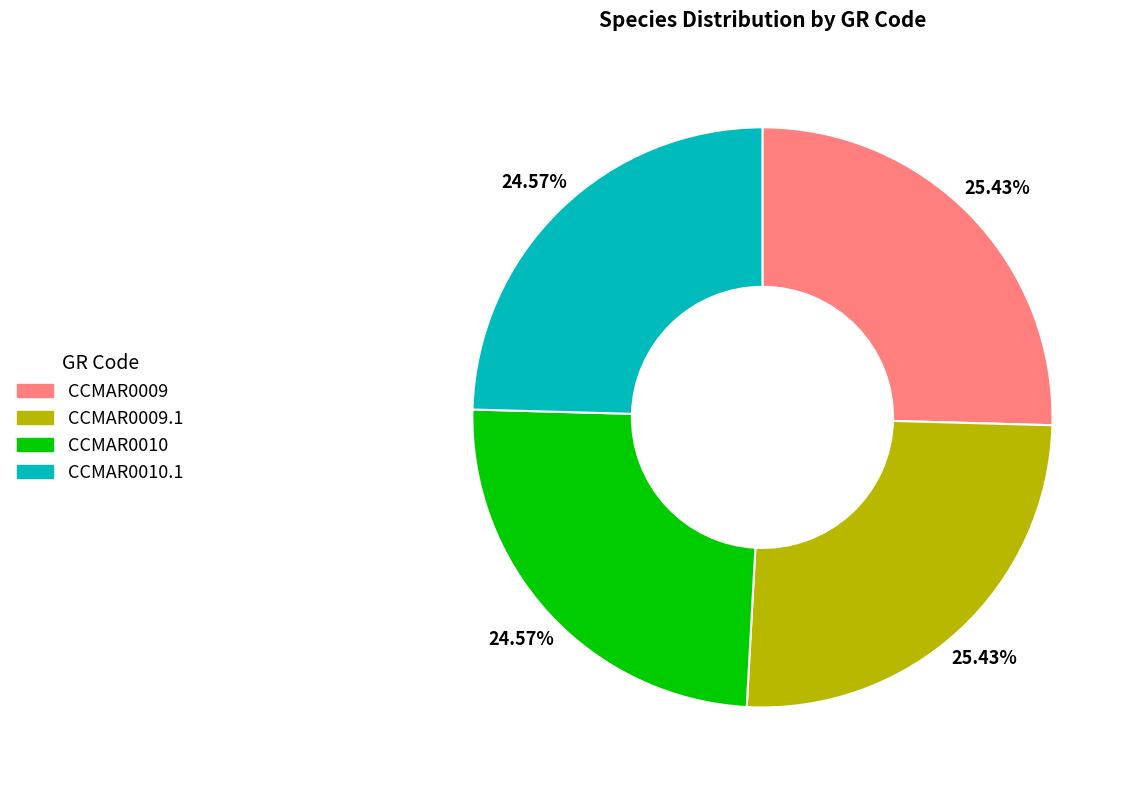

How many segments does this pie chart have?

4